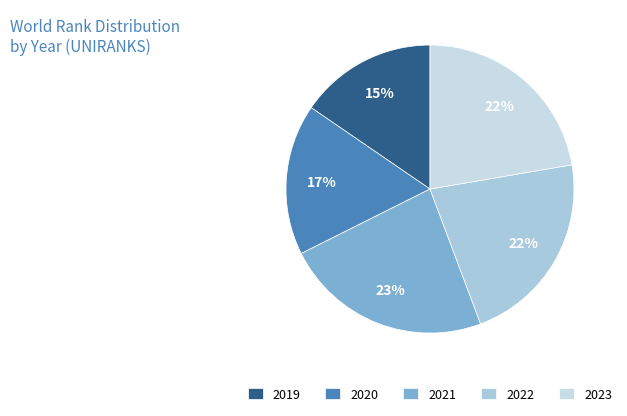

Does any single category account for the majority?

No